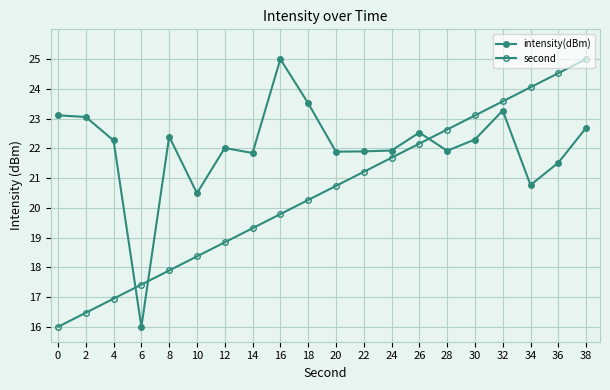

Is it true that intensity(dBm) equals 6.3 at 32?

False